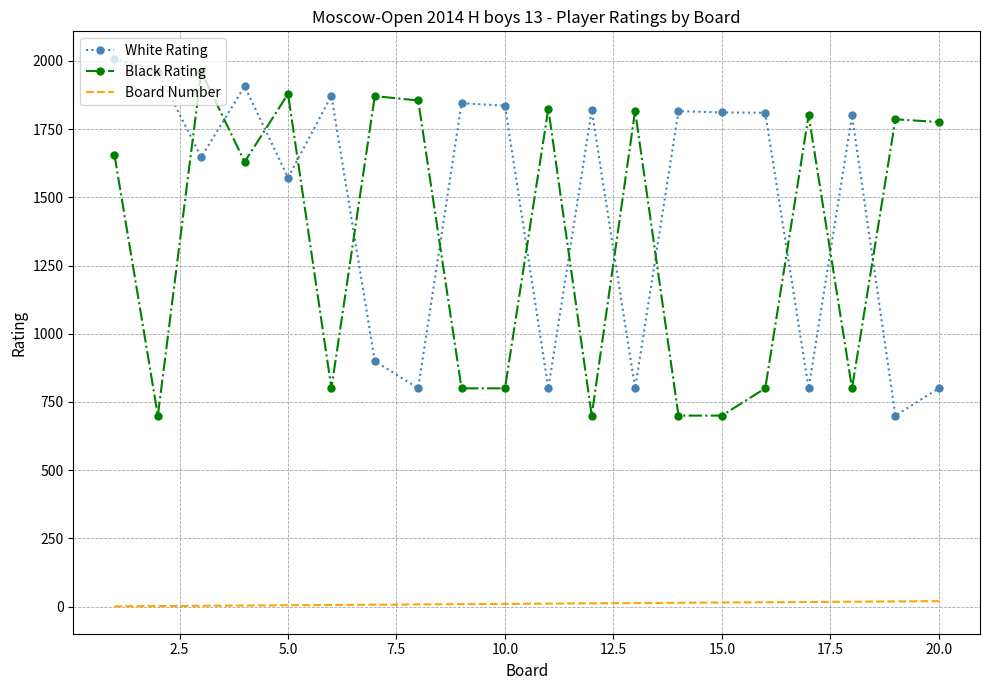

True or false: Board Number and Black Rating intersect in this chart.

False